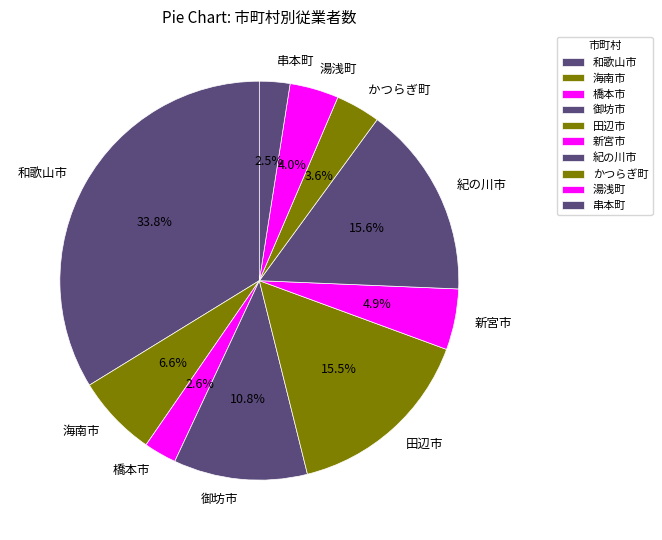

True or false: 御坊市 accounts for 11% of the total.

True